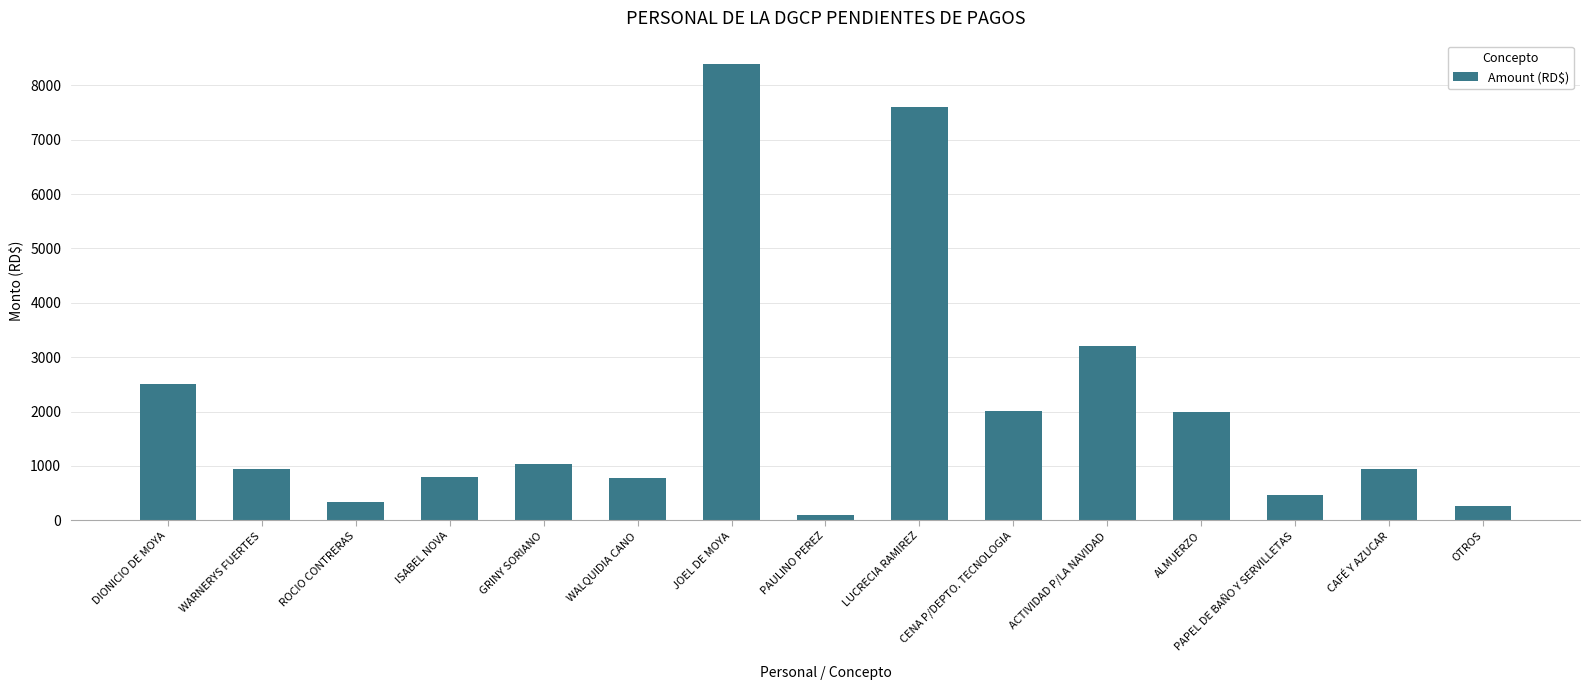

Where is the data nearest to the value 4245?

ACTIVIDAD P/LA NAVIDAD